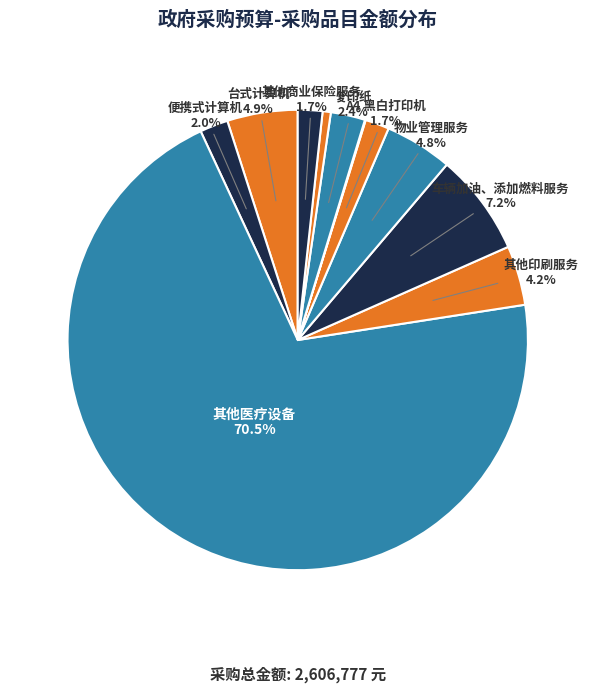

How many slices are in this pie chart?

11